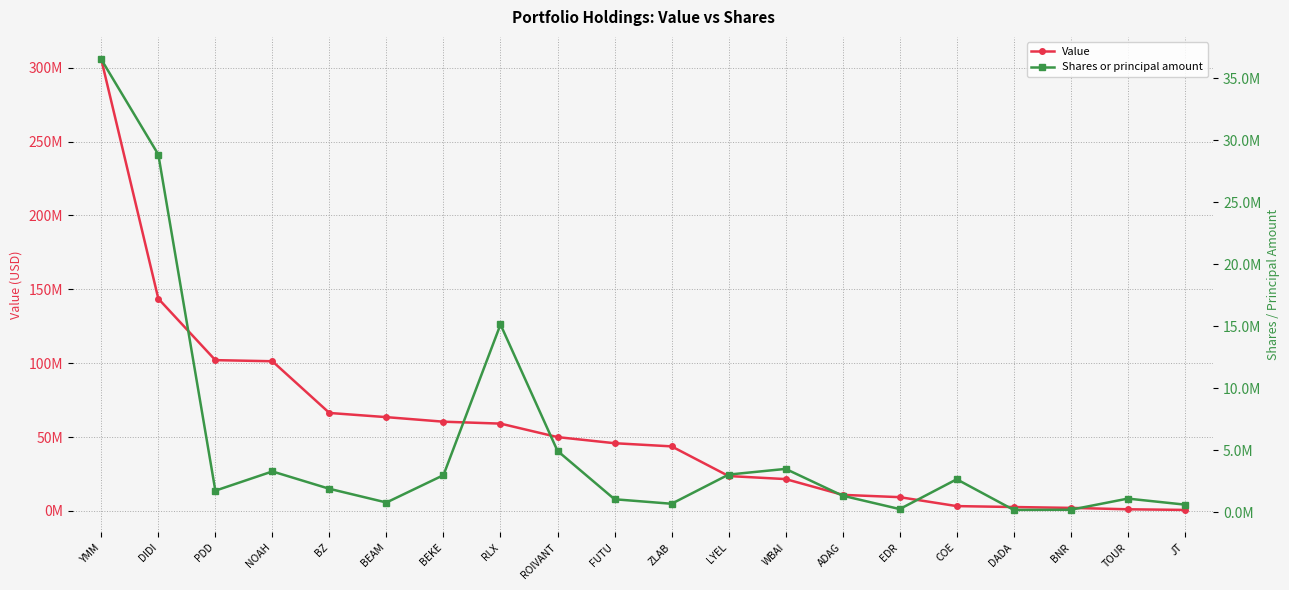

At how many categories does at least one series exceed 3264364?

15